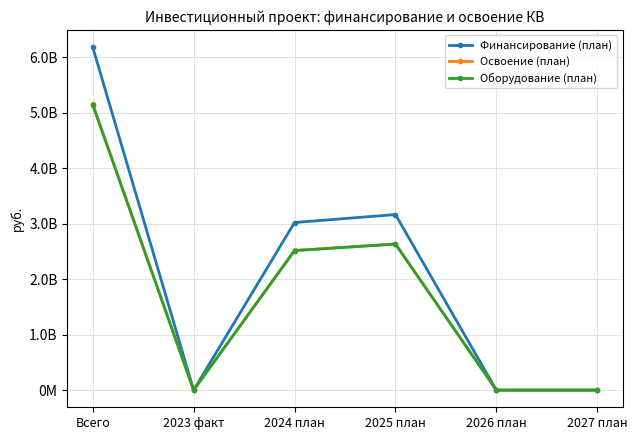

Is this an area chart (filled region under the line)?

No